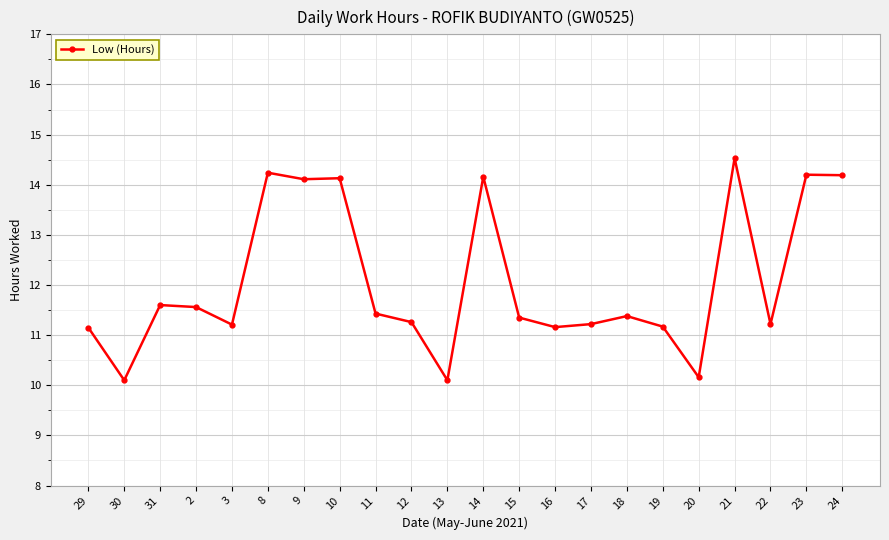

How many lines are shown in the chart?

1